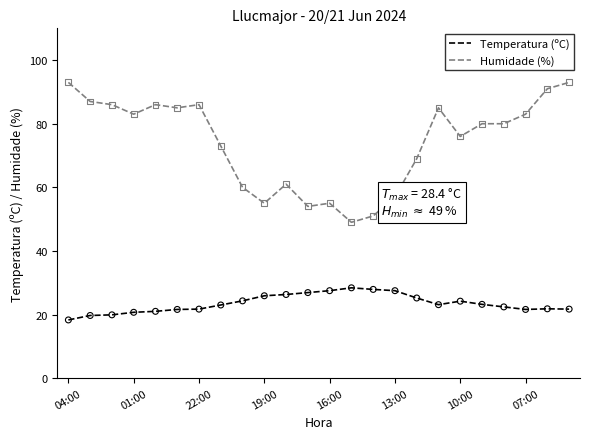

Which series has the largest total across all categories?

Humidade (%)